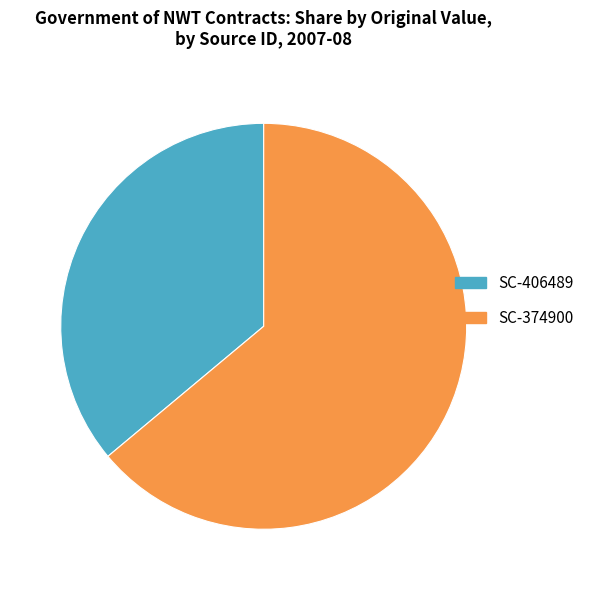

What is the largest slice in the pie chart?

SC-374900